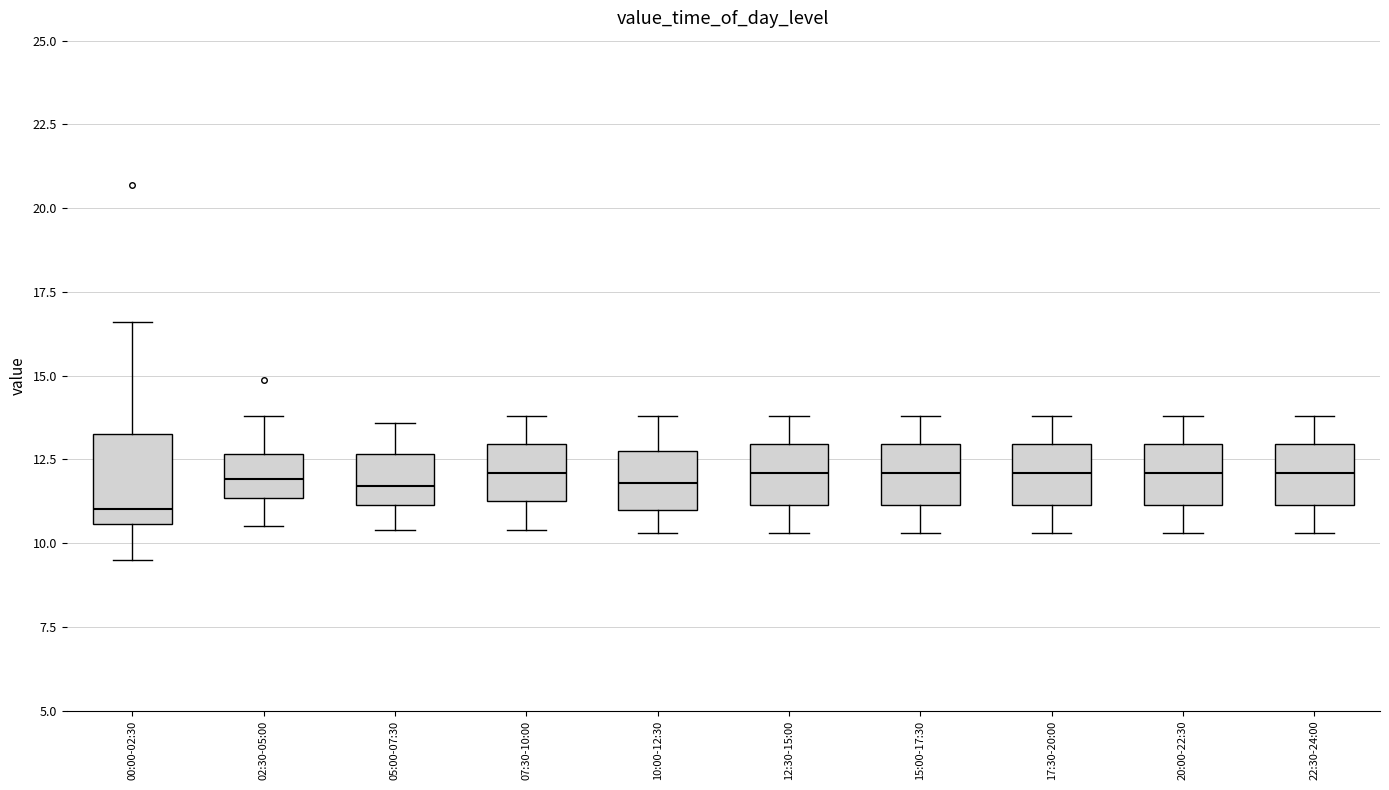

Comparing the boxes themselves (not the whiskers), which one is the tallest?

00:00-02:30